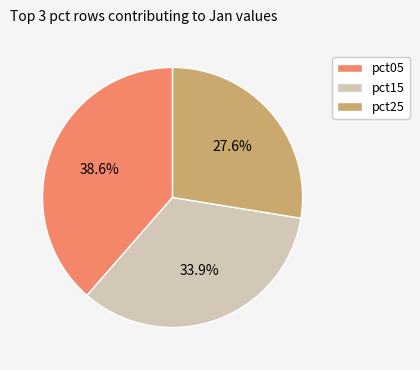

Is it true that pct25 is 28% of the pie?

True